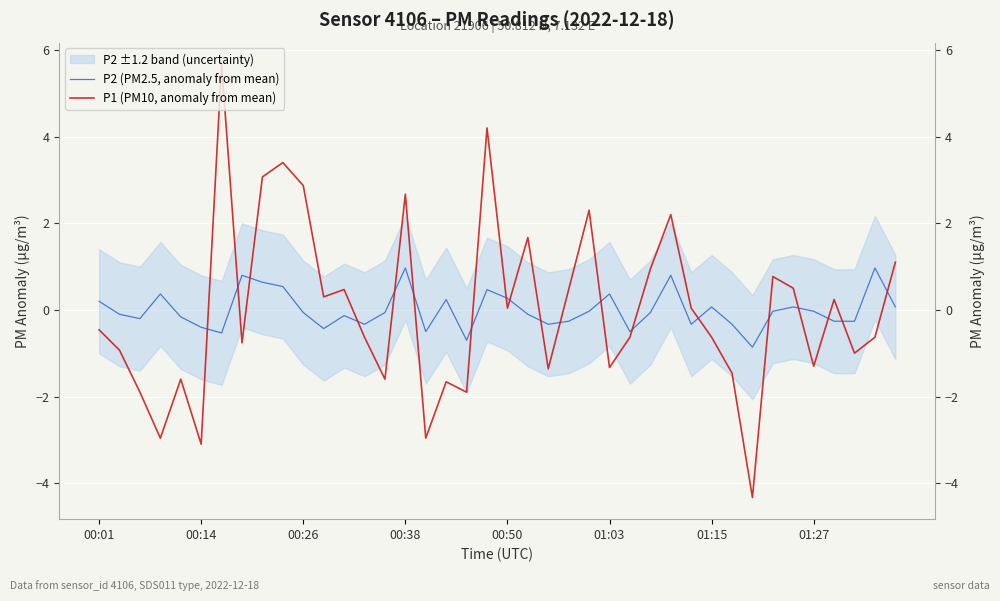

True or false: P2 (PM2.5, anomaly from mean) has a value of -0.5 at 00:14.

False